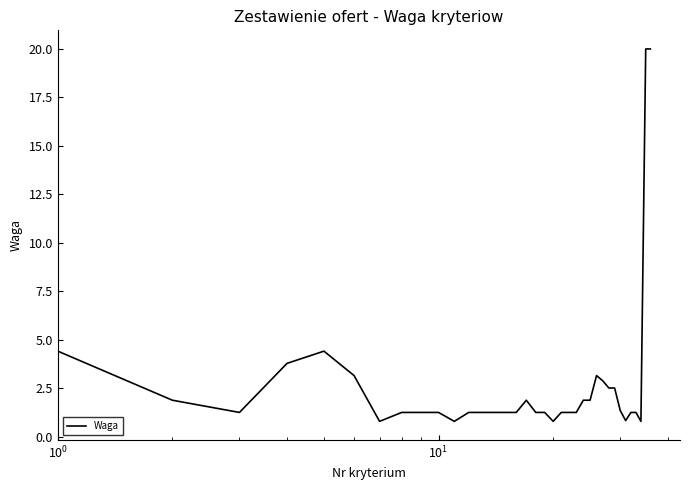

What is the greatest value displayed?

20.0